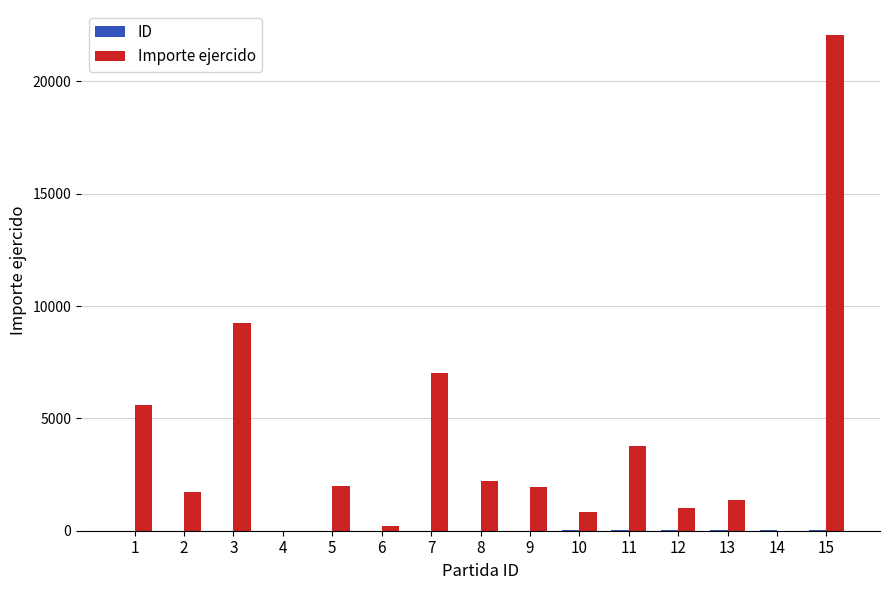

Between 3 and 11, which series saw the biggest shift?

Importe ejercido